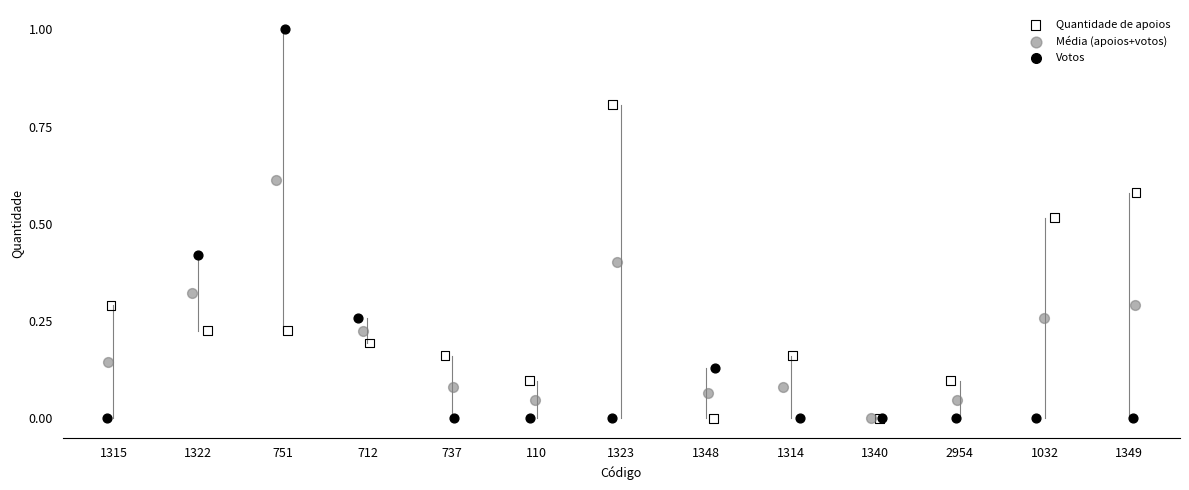

Which series contains the highest Y value?

Votos